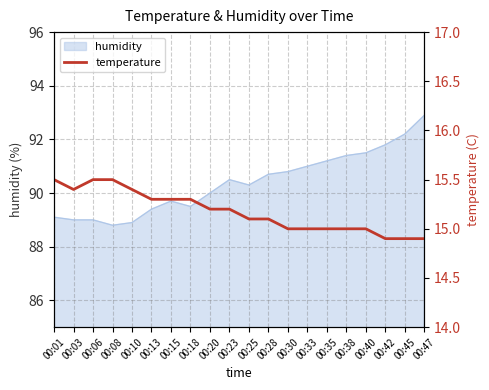

What is the ratio of the value at 00:15 to the value at 00:28?

1.0